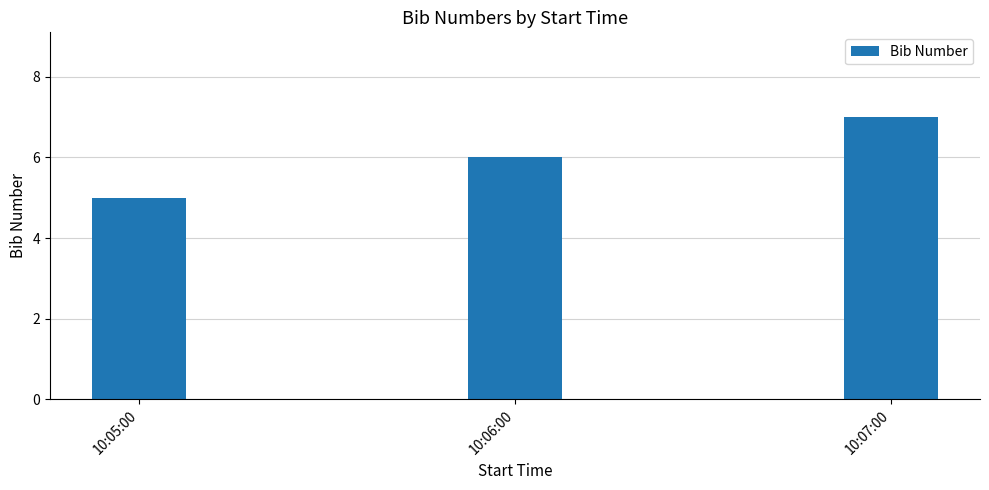

What is the approximate value at 10:07:00?

7